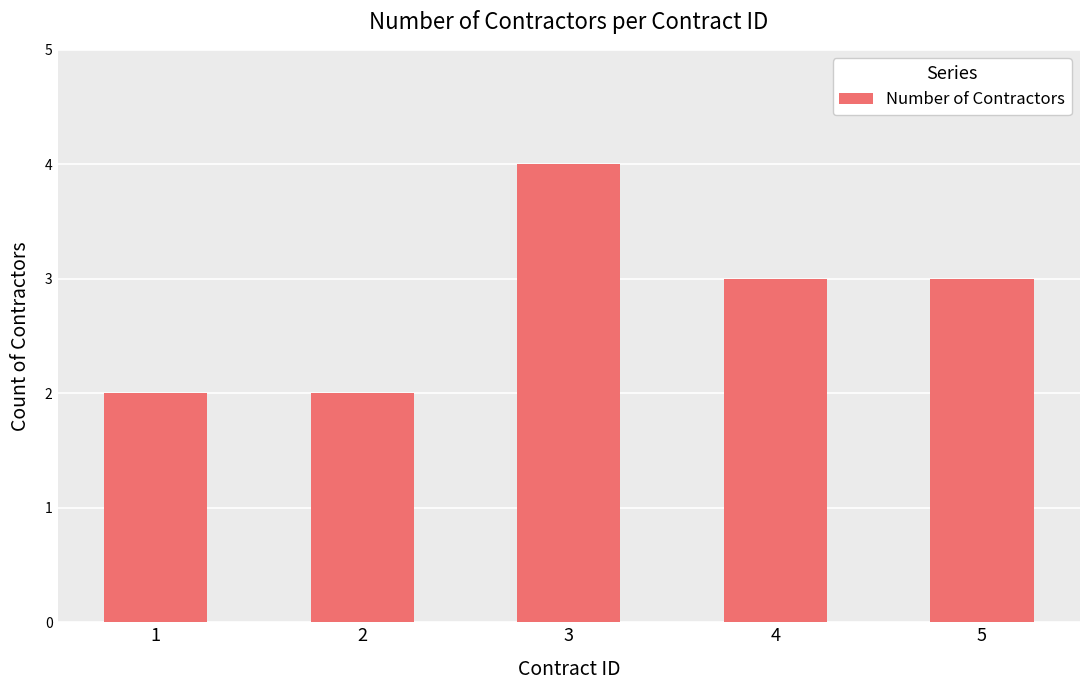

How many categories are shown in the chart?

5